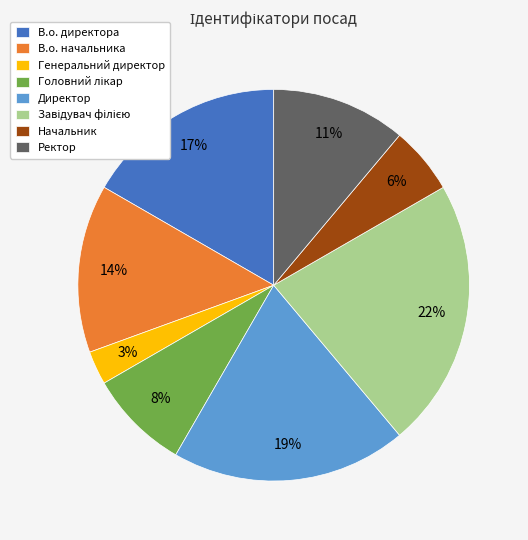

The В.о. директора slice represents 17% of the pie. True or false?

True